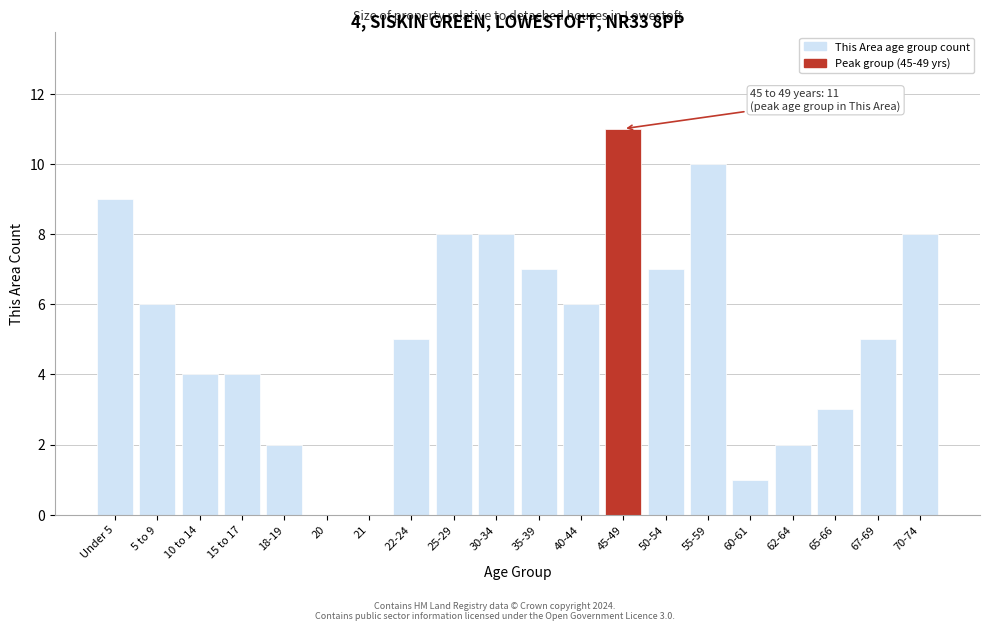

Reading left to right, transcribe all the data shown in this chart.

Under 5=9	5 to 9=6	10 to 14=4	15 to 17=4	18-19=2	20=0	21=0	22-24=5	25-29=8	30-34=8	35-39=7	40-44=6	45-49=11	50-54=7	55-59=10	60-61=1	62-64=2	65-66=3	67-69=5	70-74=8